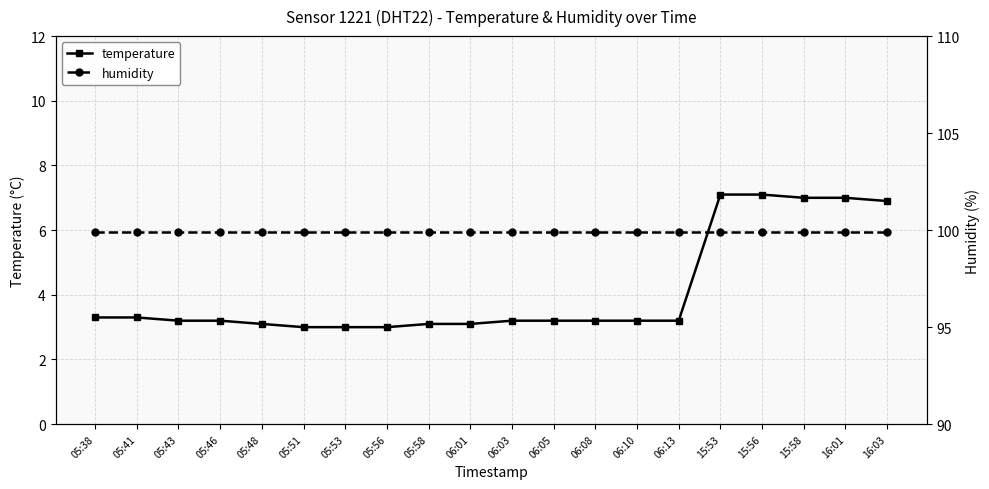

Rank the categories by temperature value from lowest to highest.

05:51, 05:53, 05:56, 05:48, 05:58, 06:01, 05:43, 05:46, 06:03, 06:05, 06:08, 06:10, 06:13, 05:38, 05:41, 16:03, 15:58, 16:01, 15:53, 15:56